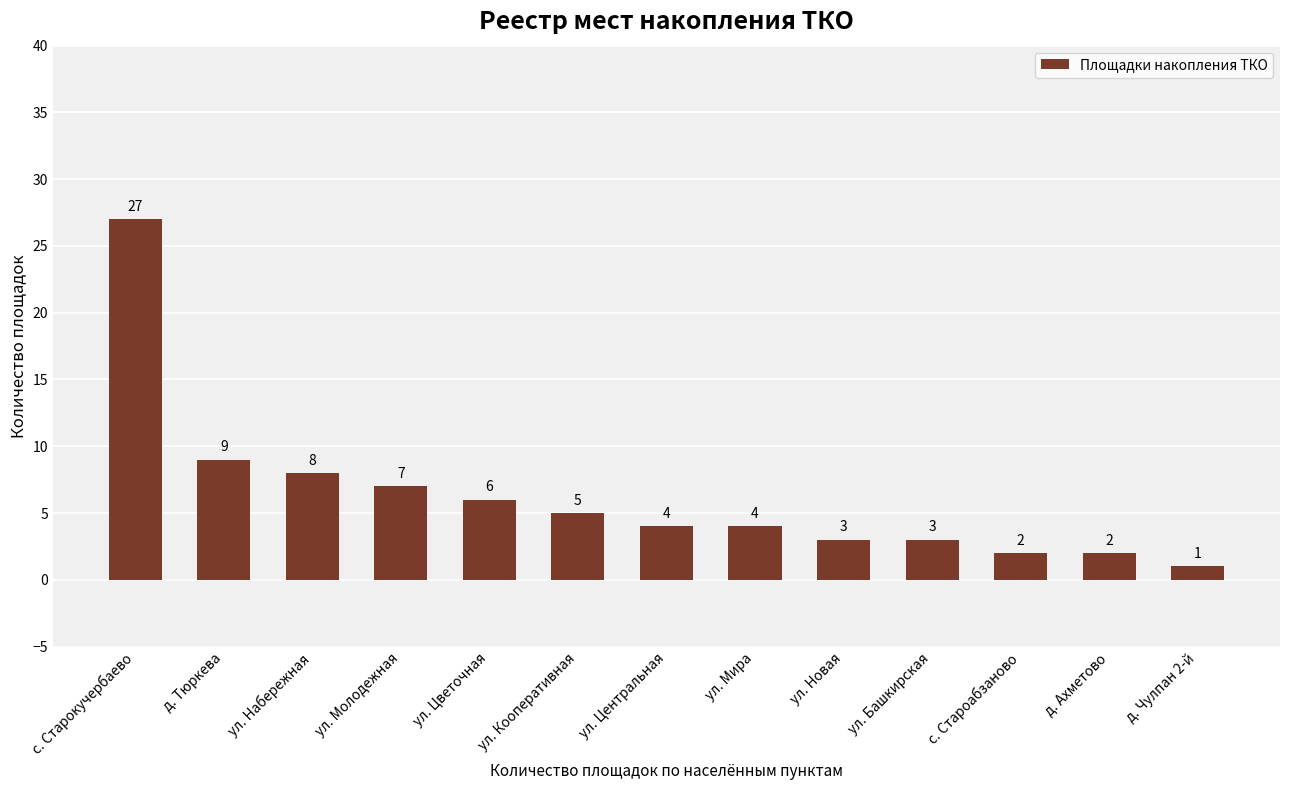

Reading right to left, extract all data points from this chart.

1	2	2	3	3	4	4	5	6	7	8	9	27